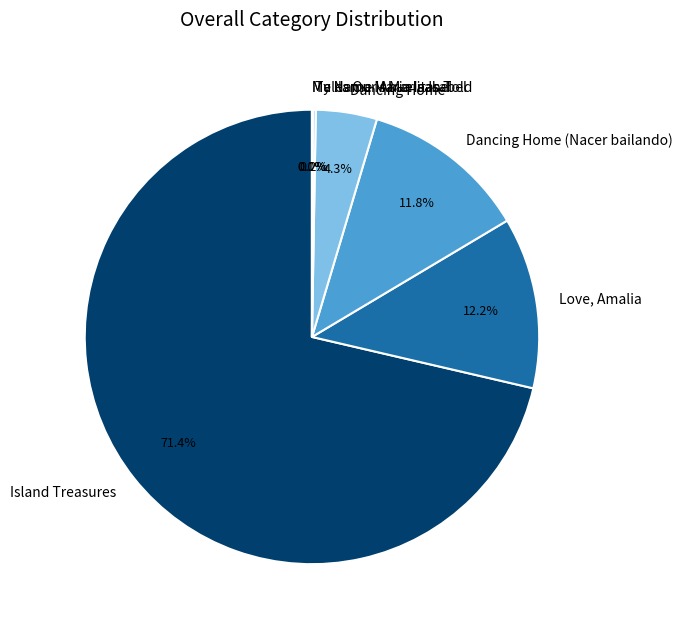

To the nearest percent, what is the difference between the largest and smallest slice percentages?

71%